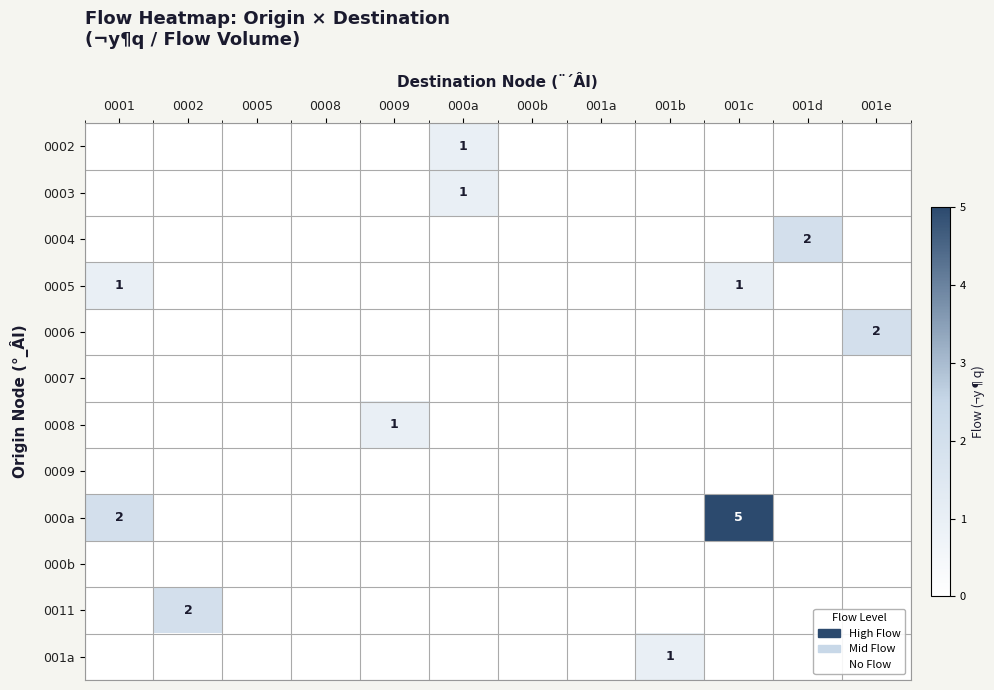

Rank the categories by 0003 value from lowest to highest.

0001, 0002, 0005, 0008, 0009, 000b, 001a, 001b, 001c, 001d, 001e, 000a